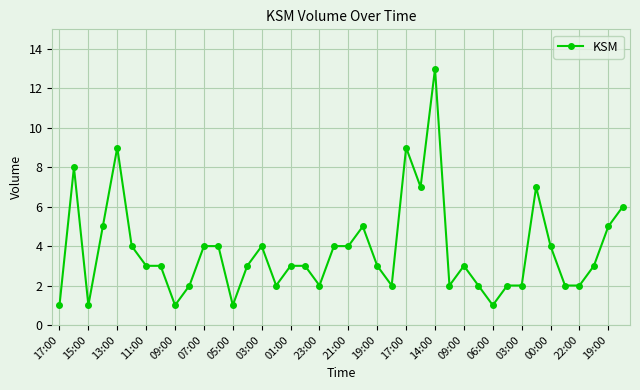

What is the difference between the maximum and minimum values?

12